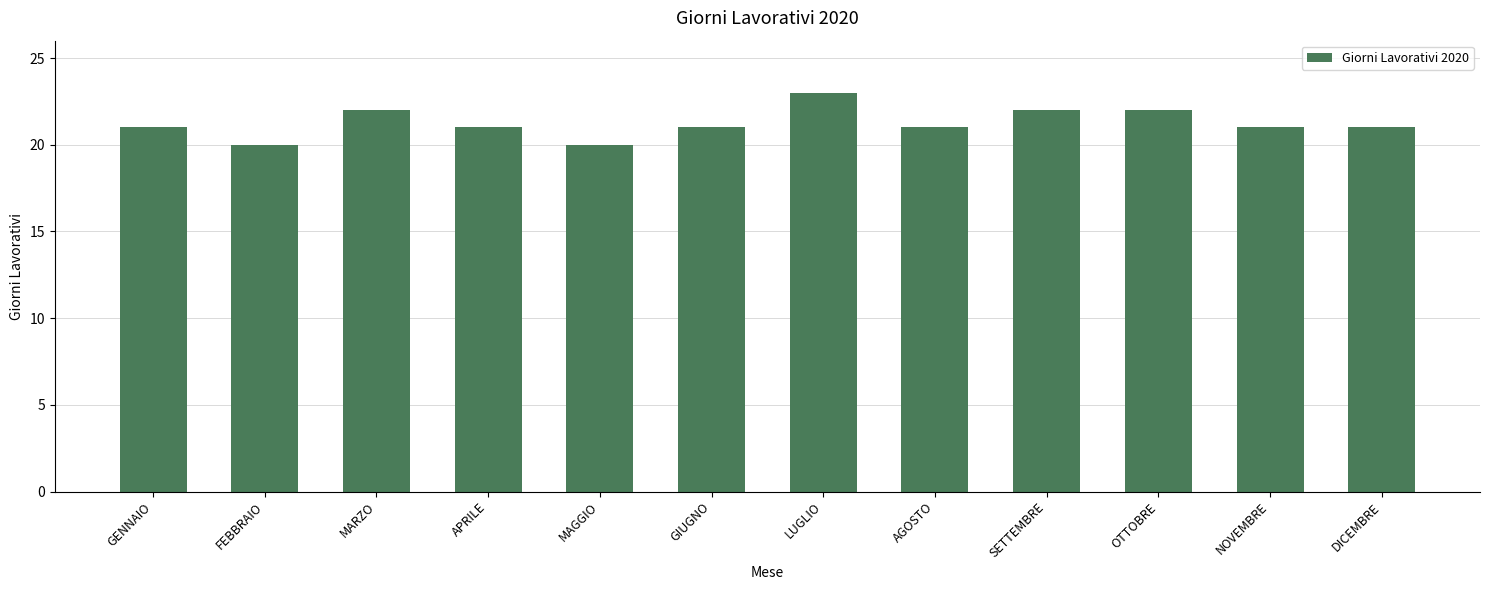

How many values are between 21 and 22?

9